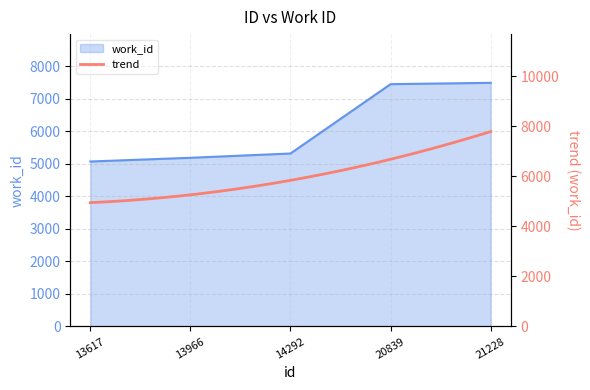

Does the chart display data point markers on the line(s)?

No